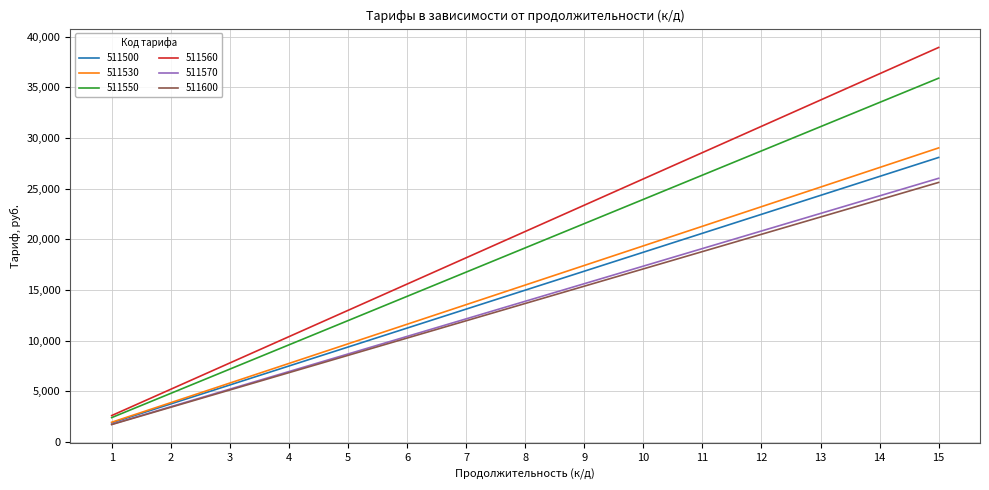

At which category is the sum across all series the highest?

15